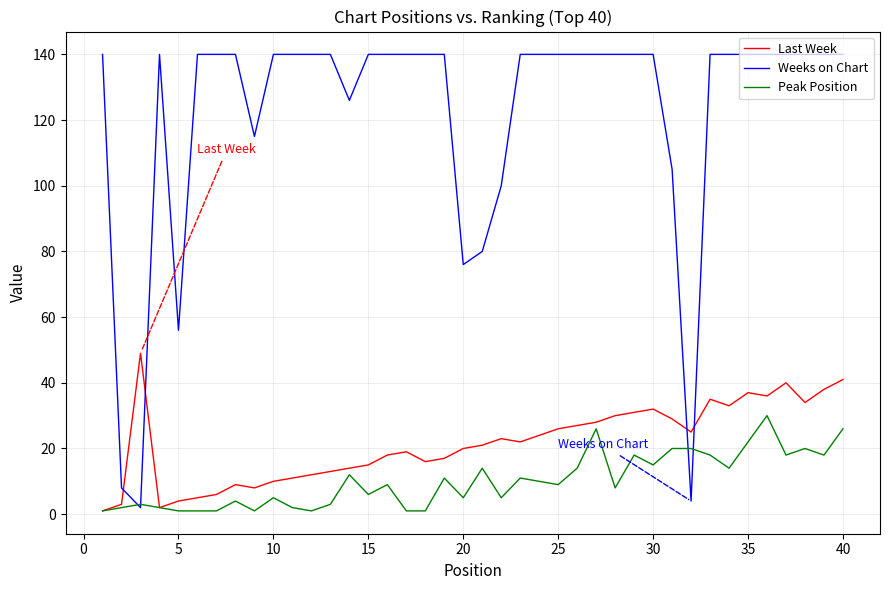

Which series has the widest spread of values?

Weeks on Chart